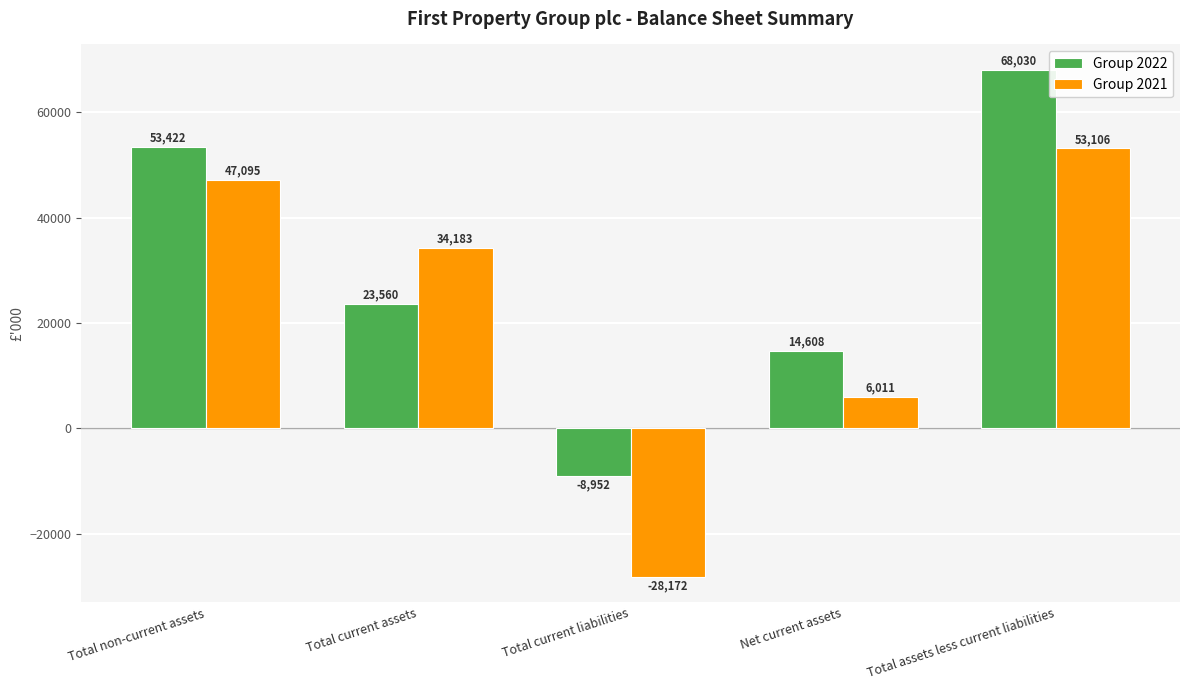

Rank the series at Total assets less current liabilities from highest to lowest value.

Group 2022, Group 2021